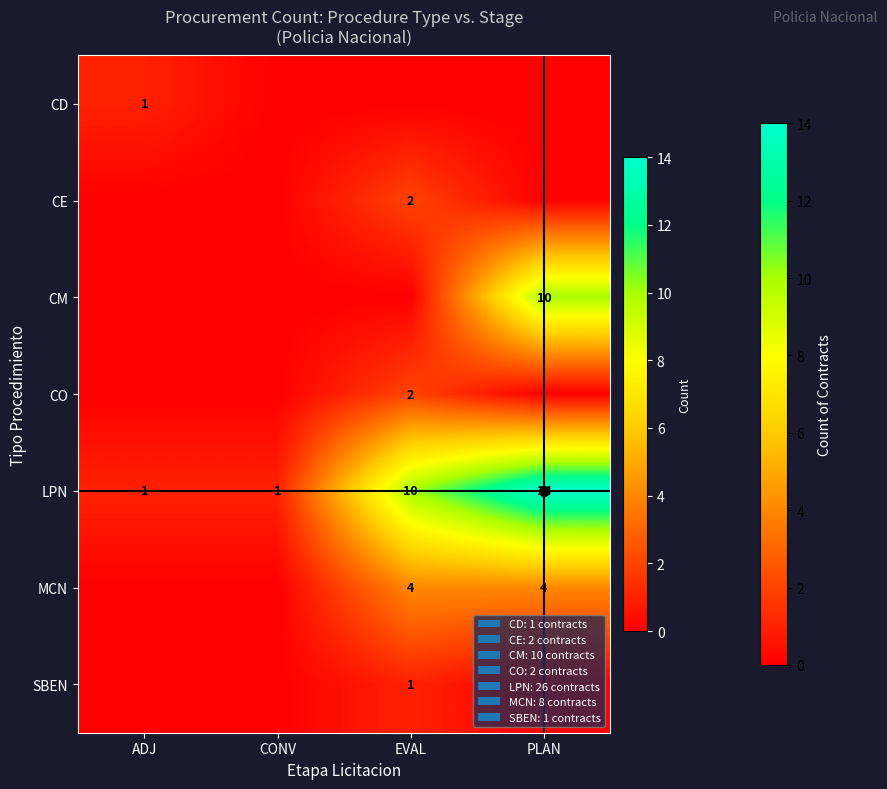

The LPN series shows 10 at EVAL. True or false?

True